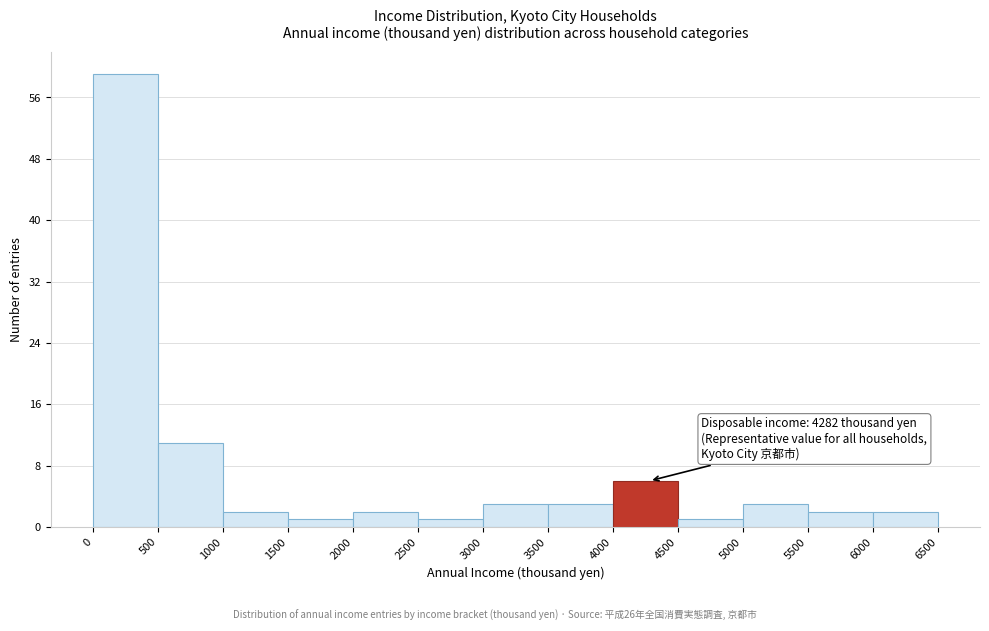

Over which range of the x-axis is the bar tallest?

0 to 500